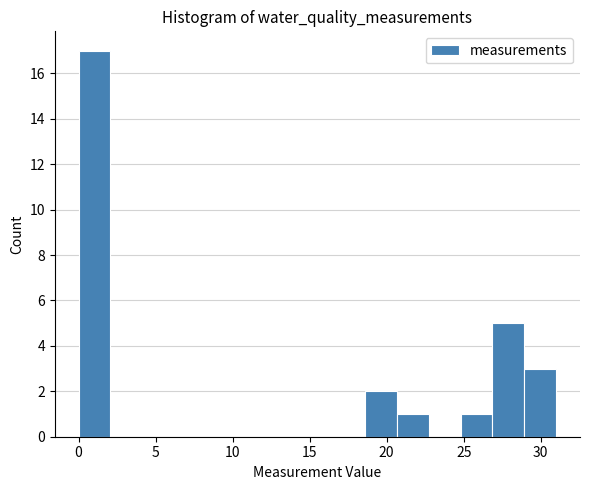

Reading left to right, transcribe this chart: for each bar, give the range it covers on the x-axis and its height. Neither the bar edges nor the heights are printed on the chart, so give them approximately, as read against the axes.

0.0 to 2.0: 17
2.0 to 4.0: 0
4.0 to 6.0: 0
6.0 to 8.5: 0
8.5 to 10.5: 0
10.5 to 12.5: 0
12.5 to 14.5: 0
14.5 to 16.5: 0
16.5 to 18.5: 0
18.5 to 20.5: 2
20.5 to 22.5: 1
22.5 to 25.0: 0
25.0 to 27.0: 1
27.0 to 29.0: 5
29.0 to 31.0: 3